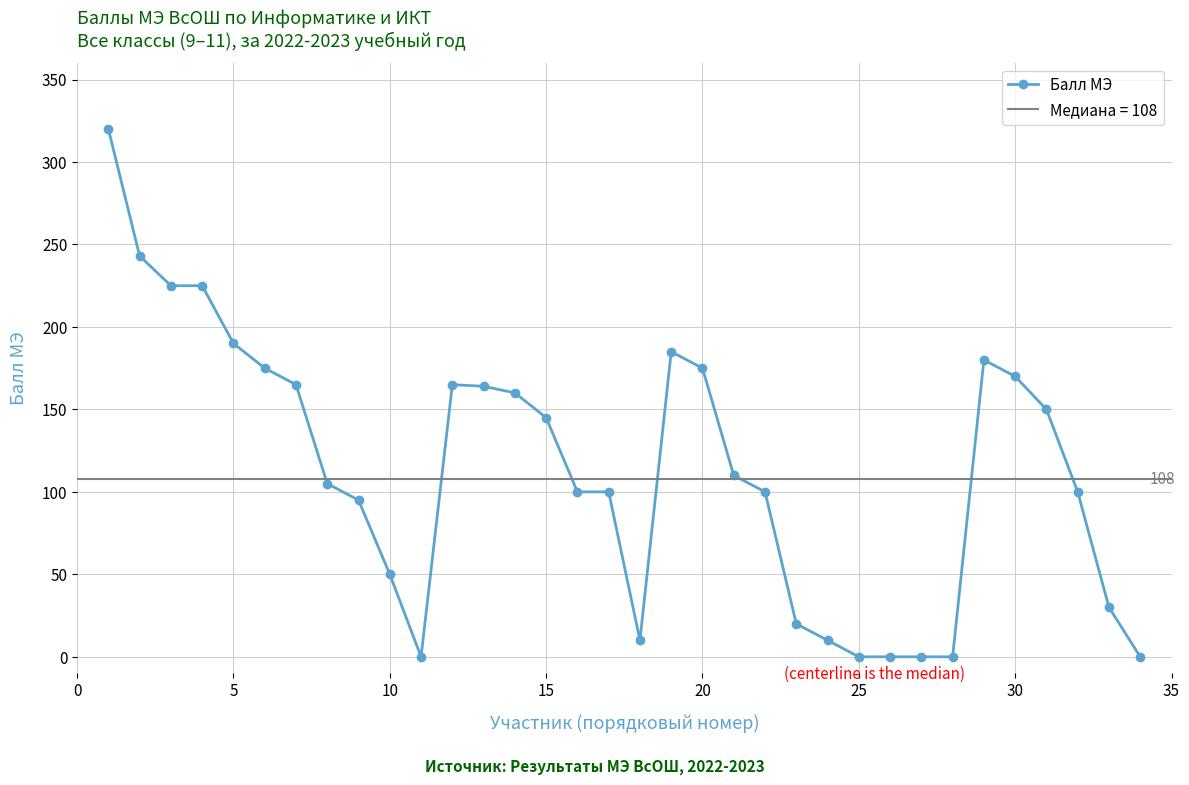

What is the greatest value displayed?

320